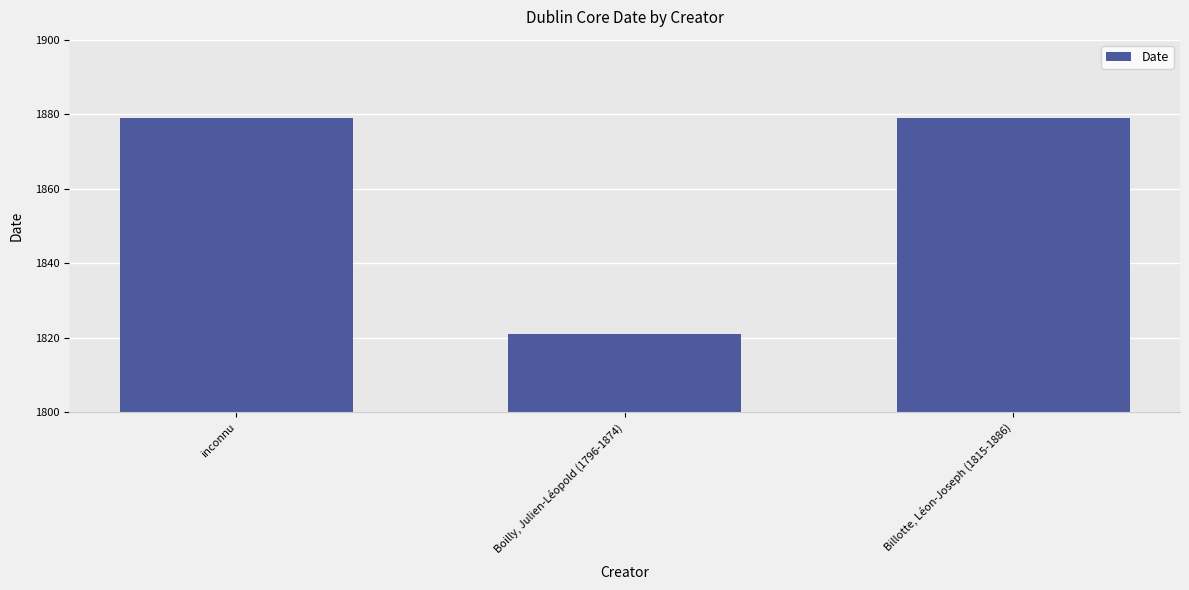

How many data points are less than 1879?

1